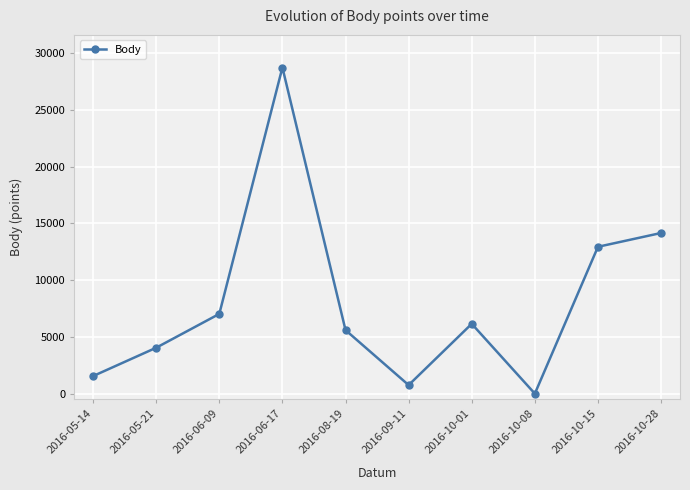

Approximately how many times larger is the value at 2016-08-19 compared to 2016-09-11?

7.4